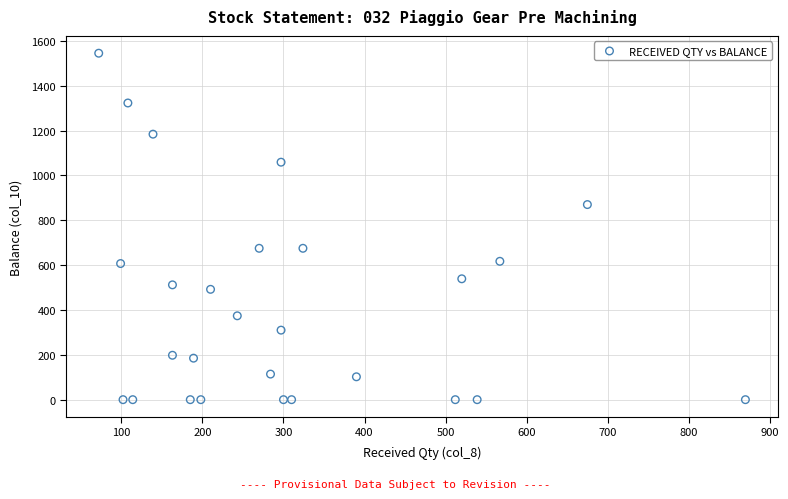

List the coordinates of all points as (Y, X) pairs, reading left to right.

(1545, 72)  (607, 99)  (0, 102)  (1323, 108)  (0, 114)  (1184, 139)  (512, 163)  (198, 163)  (0, 185)  (185, 189)  (0, 198)  (492, 210)  (374, 243)  (675, 270)  (114, 284)  (1059, 297)  (310, 297)  (0, 300)  (0, 310)  (675, 324)  (102, 390)  (0, 512)  (539, 520)  (0, 539)  (617, 567)  (870, 675)  (0, 870)